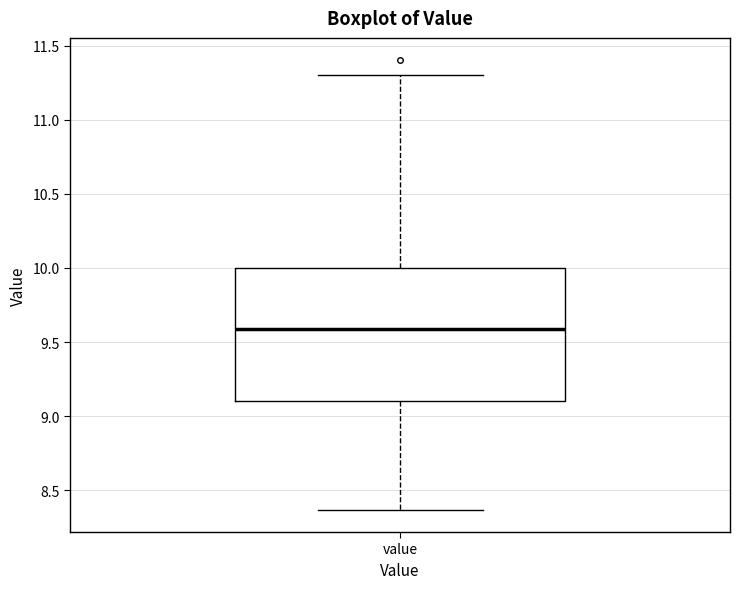

Where does the upper whisker of the box for value end on the y-axis? The values are not printed on the chart, so give them approximately, as read against the axis.

11.30